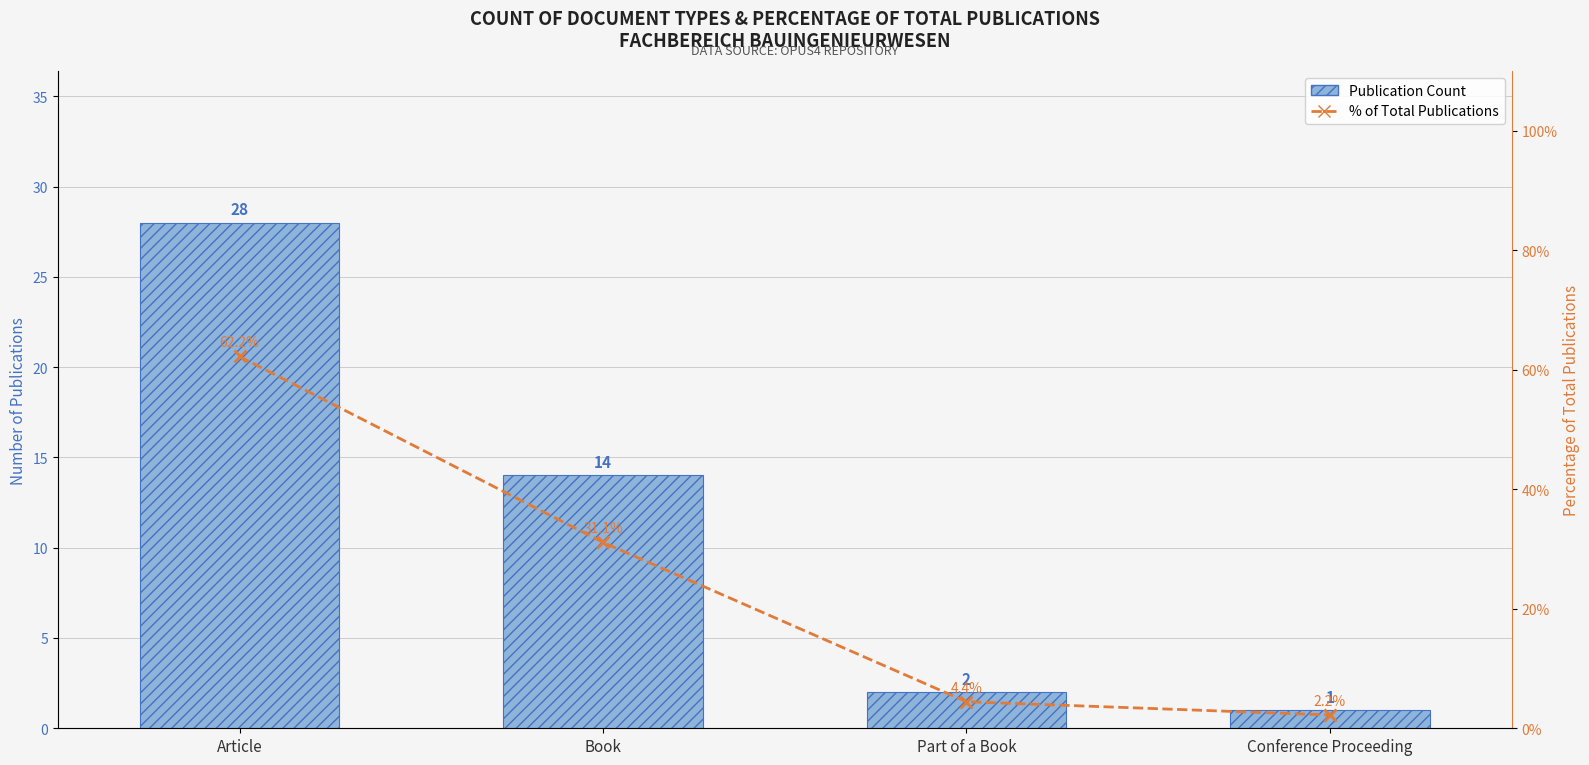

Which label corresponds to the smallest value in the chart?

Conference Proceeding